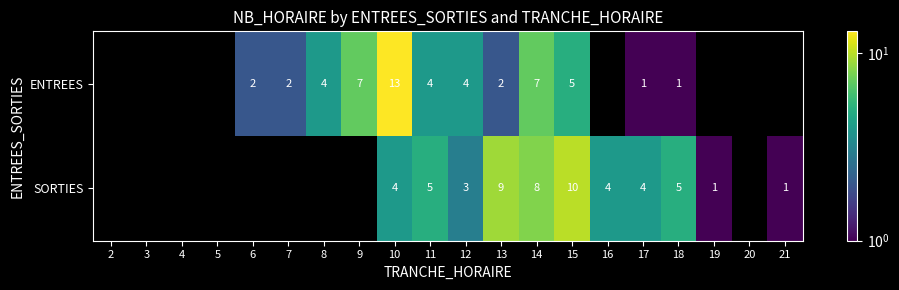

Is it true that SORTIES equals 8 at 14?

True